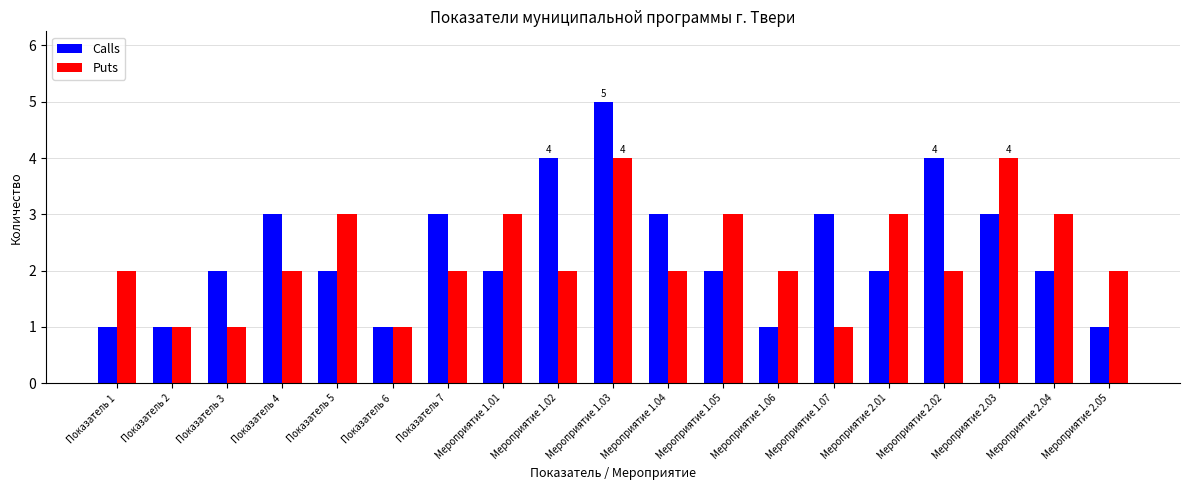

Which series has the largest range (max minus min)?

Calls